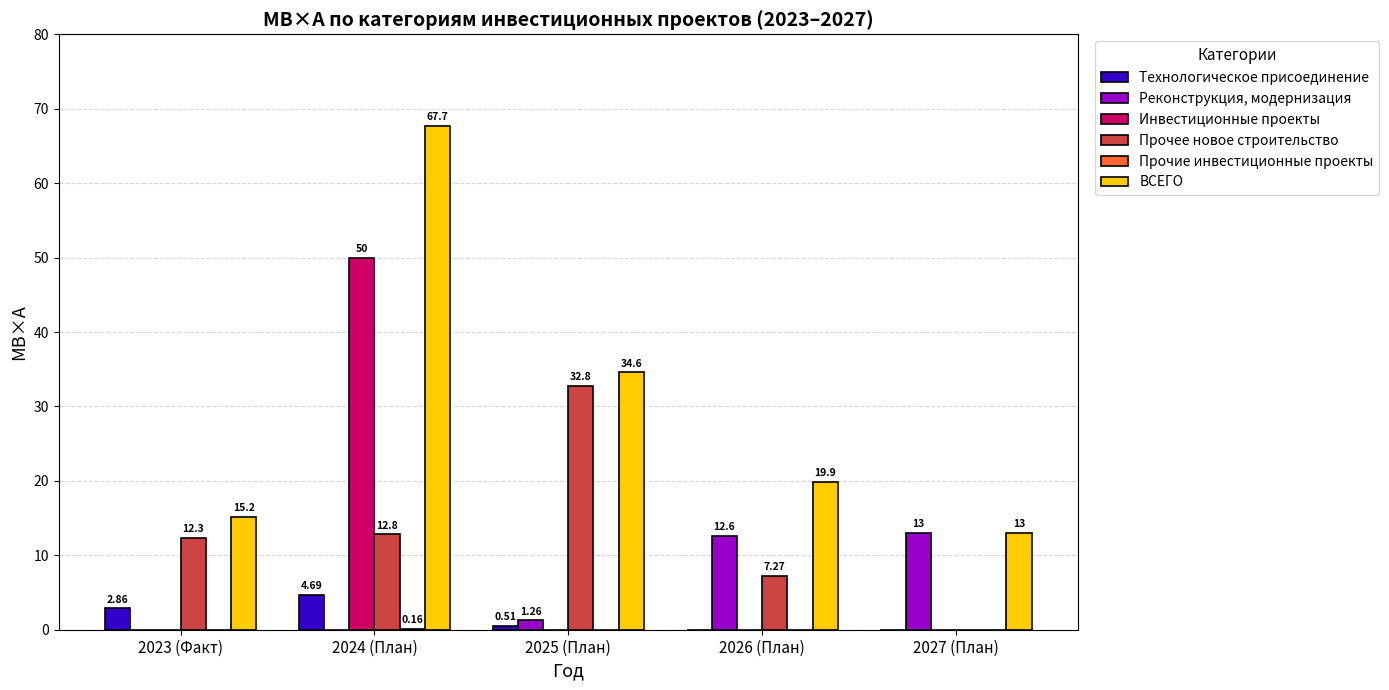

Which series has the widest spread of values?

ВСЕГО